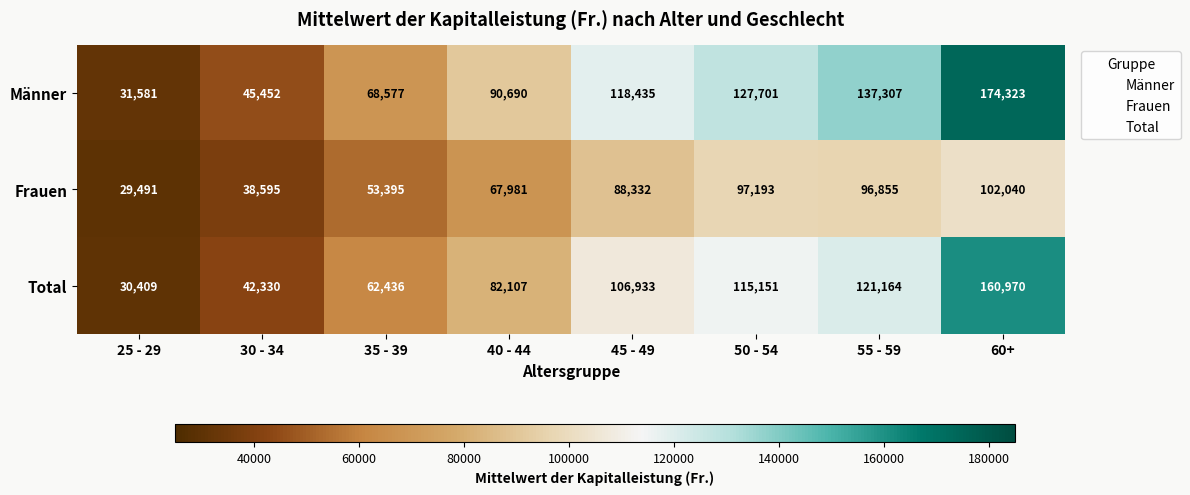

How many distinct data groups are displayed?

3